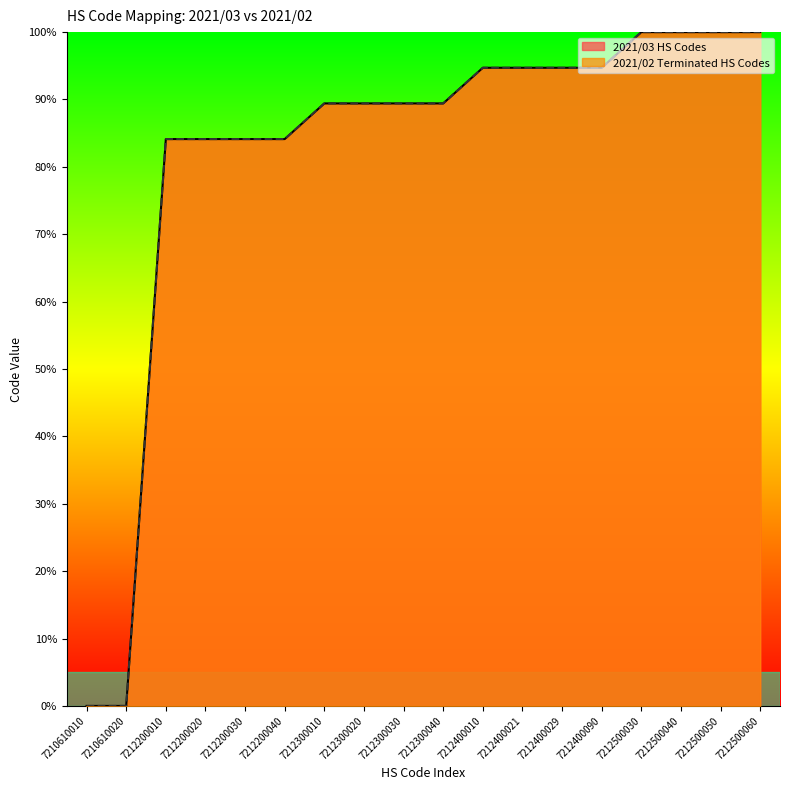

Which category has the lowest value in the 2021/02 Terminated HS Codes series?

7210610010